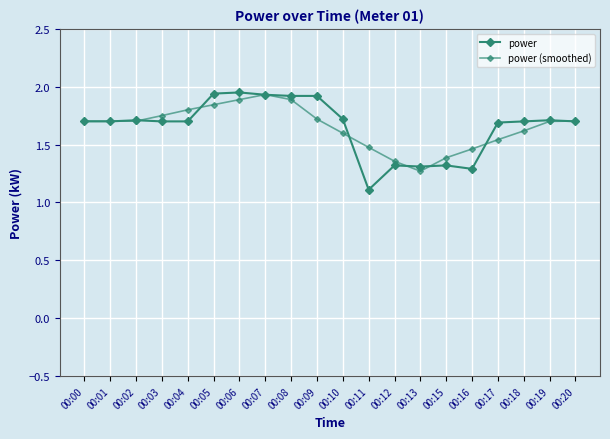

How many times do power (smoothed) and power cross each other?

10